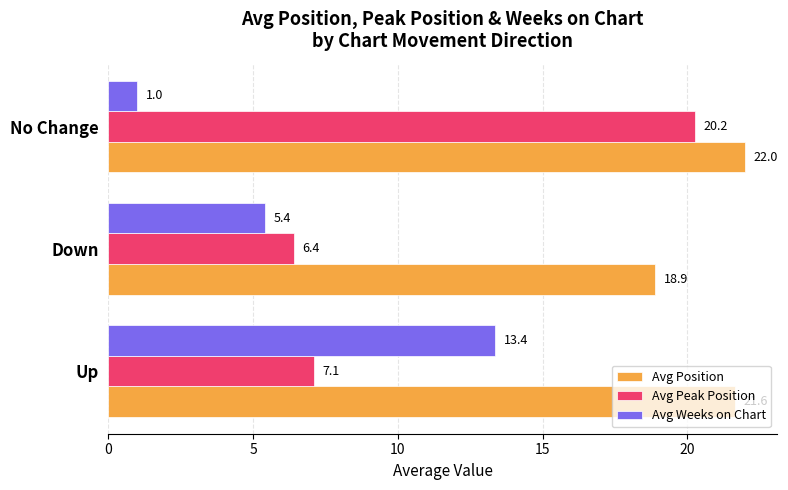

What is the greatest value displayed?

22.0